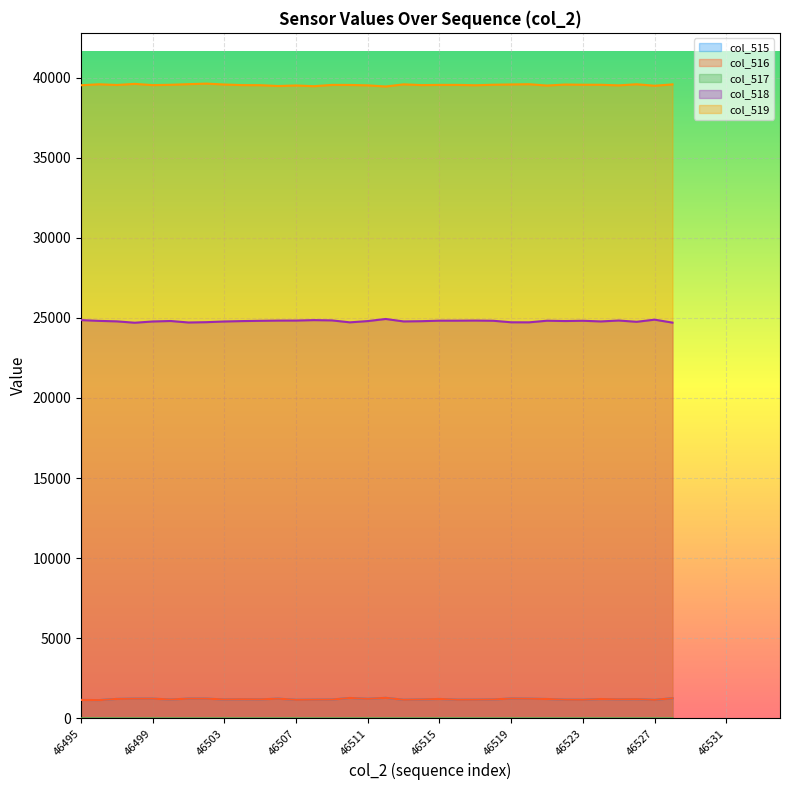

How many data points in col_516 are less than 1192?

17